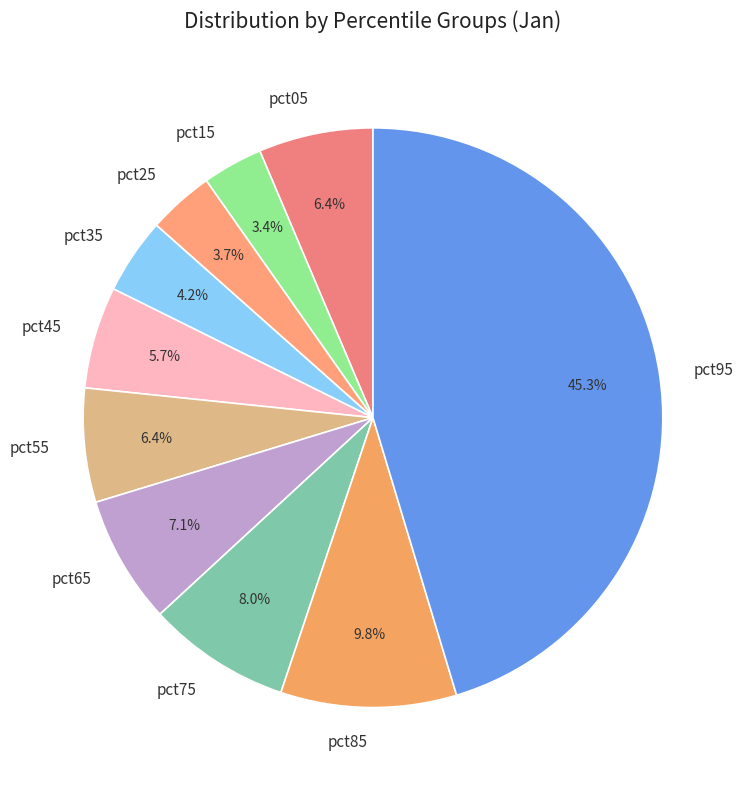

What is the largest slice in the pie chart?

pct95